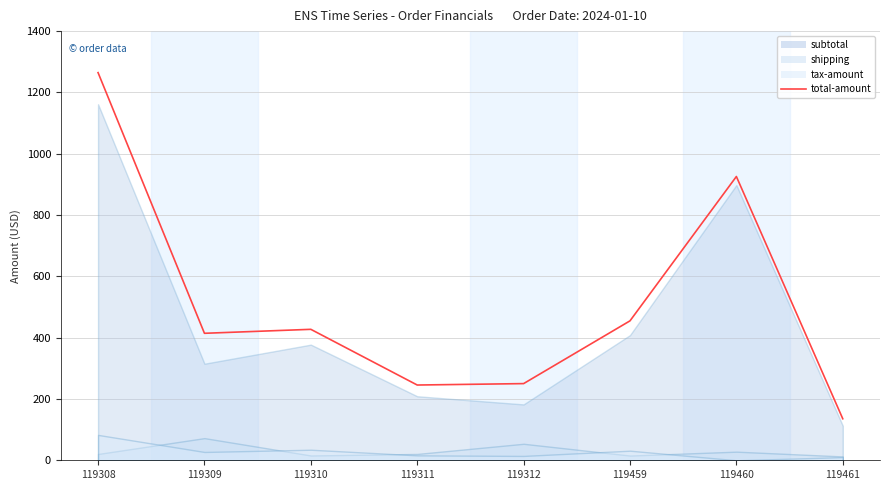

Which has a higher value, 119312 or 119309?

119309